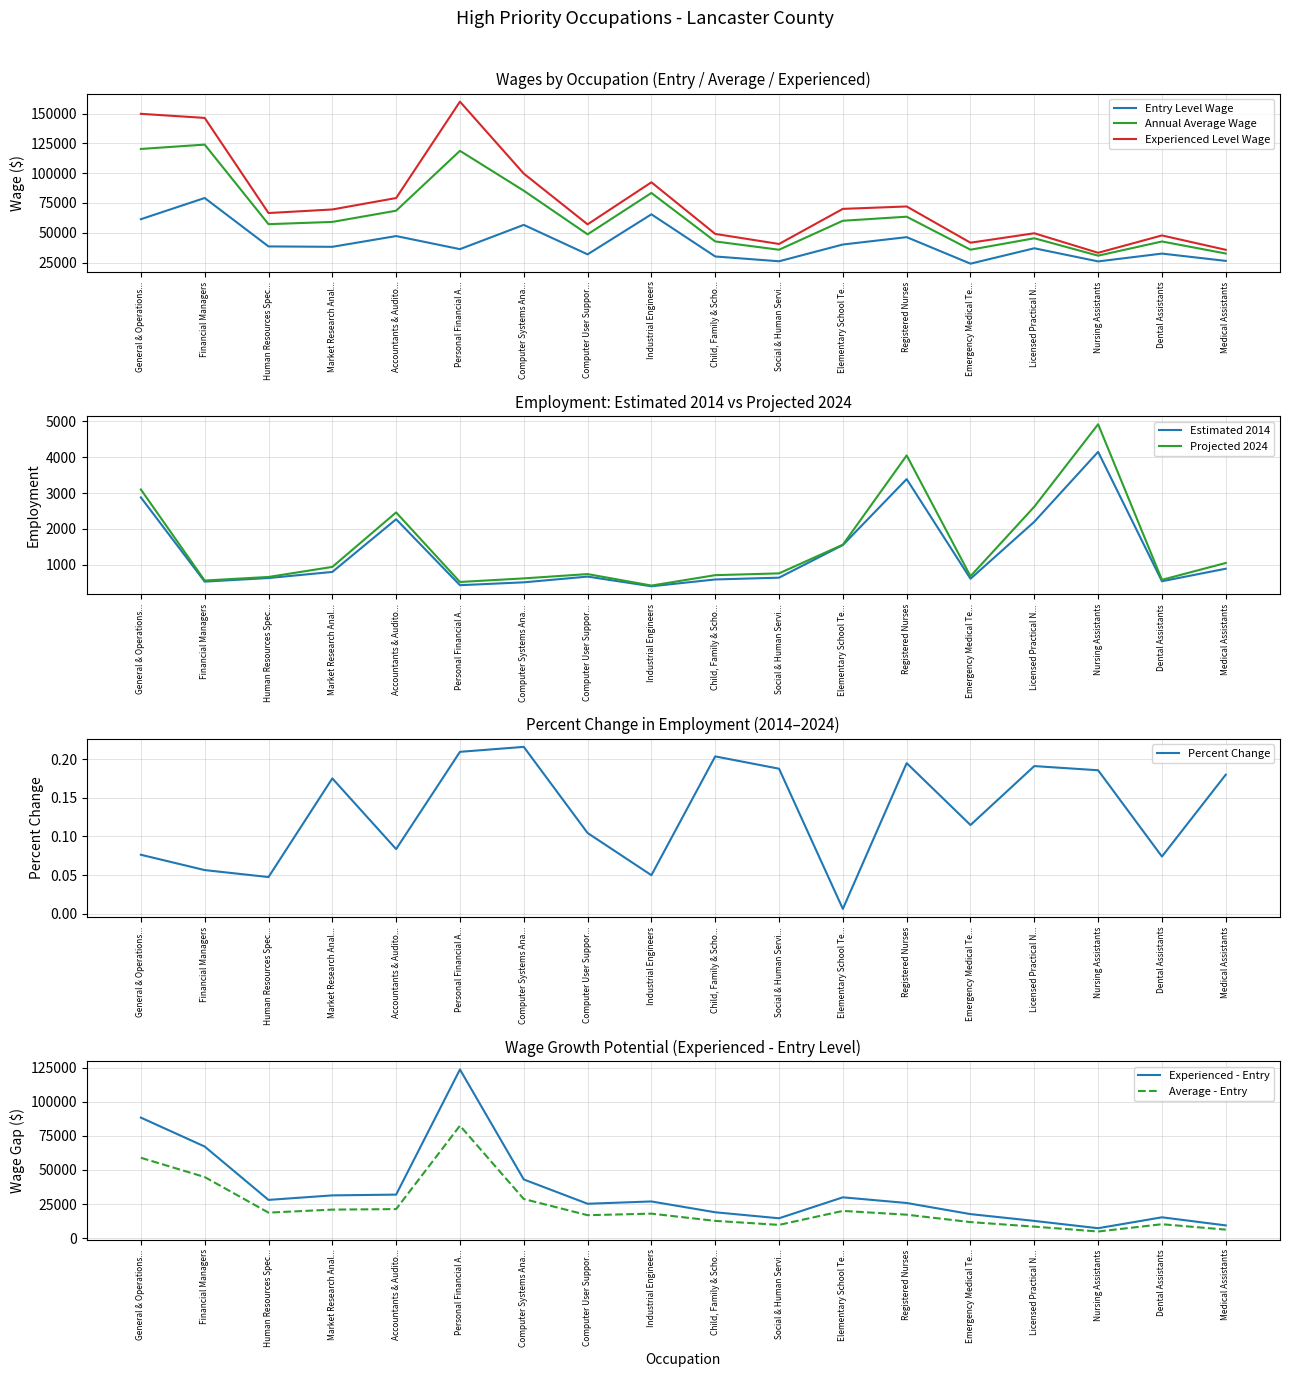

What value does the Entry Level Wage series have at Industrial Engineers?

65430